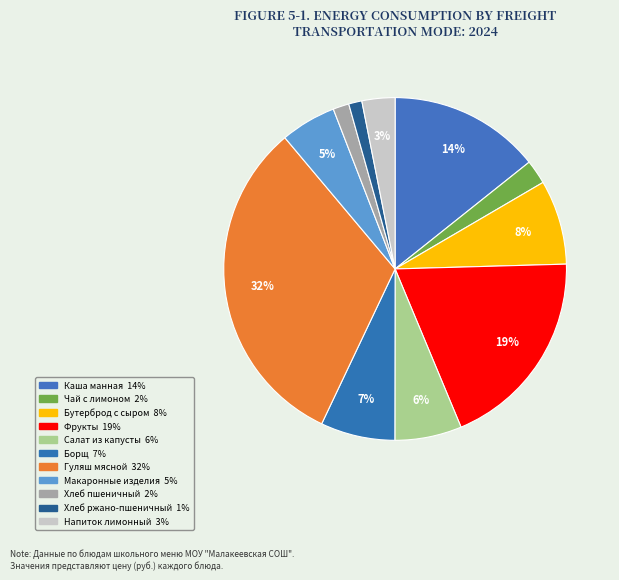

Which slice is the largest?

Гуляш мясной